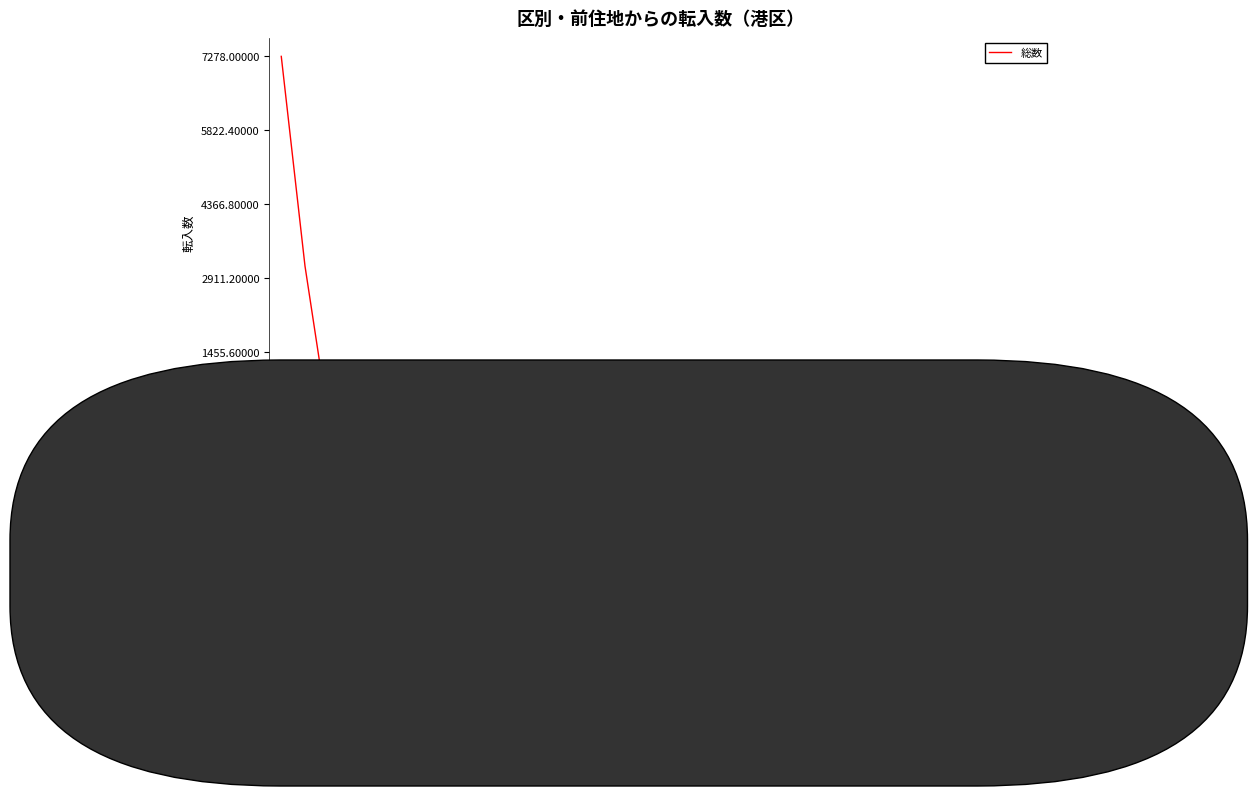

Where is the data nearest to the value 3639?

名古屋市